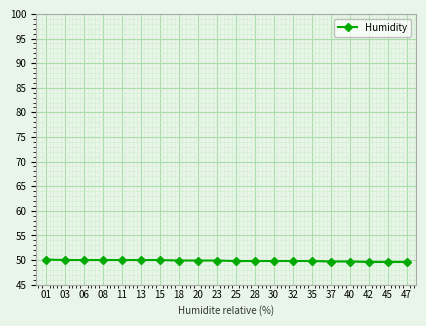

Is it true that the value at 42 is 83.7?

False